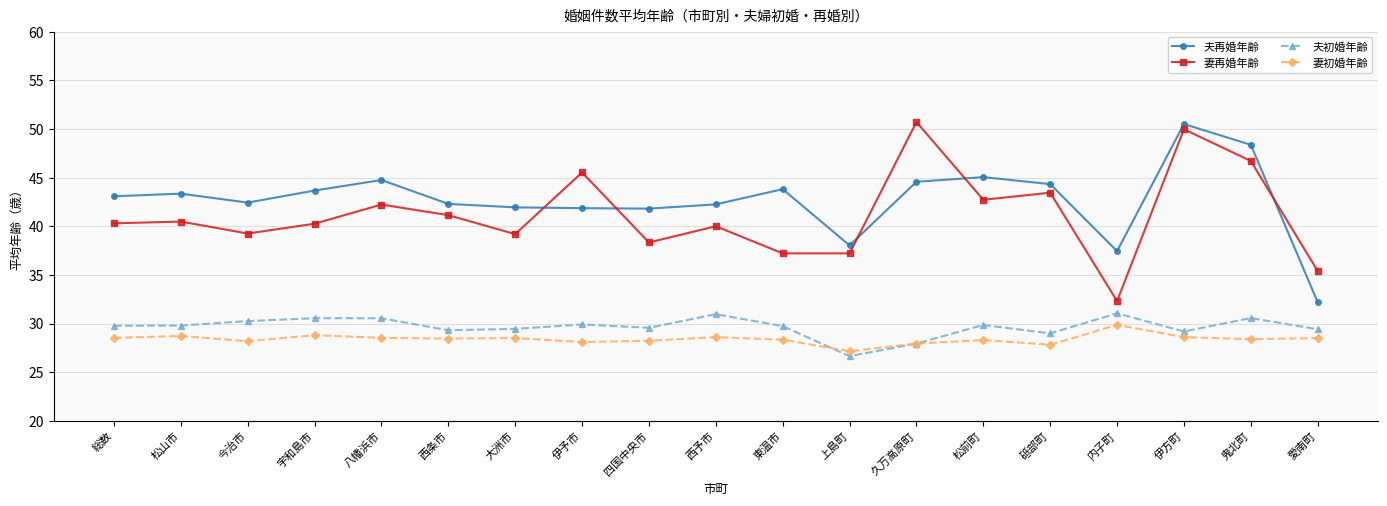

Is the value of 夫初婚年齢 at 伊方町 greater than the value of 妻初婚年齢 at 西予市?

Yes